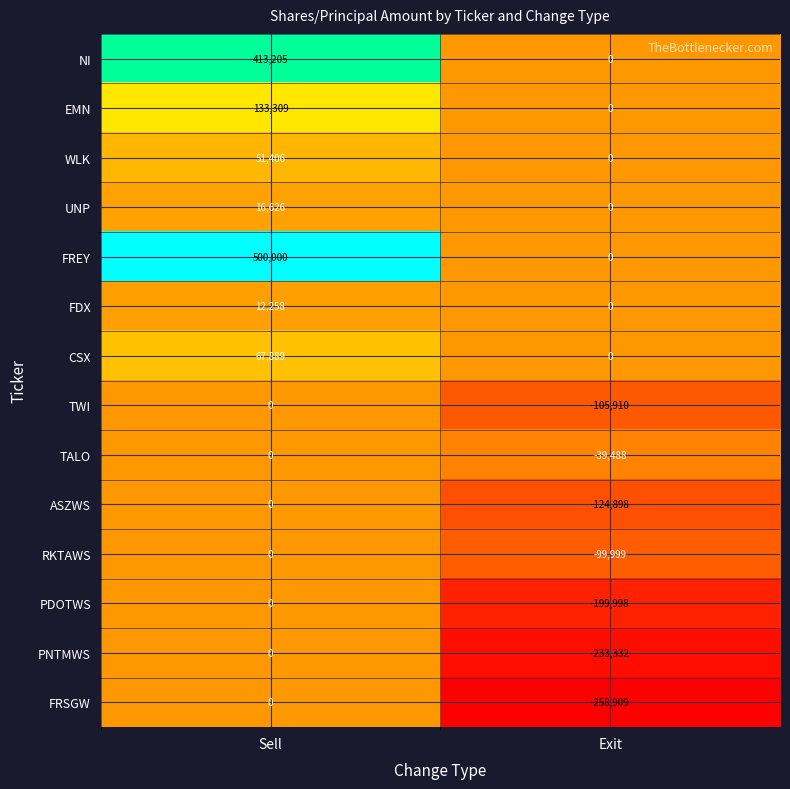

What is the difference between the RKTAWS values at Exit and Sell?

99999